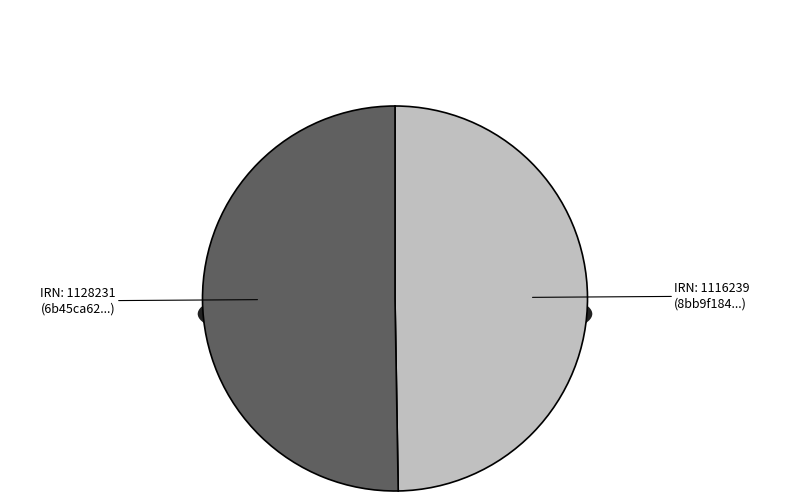

How many slices are in this pie chart?

2